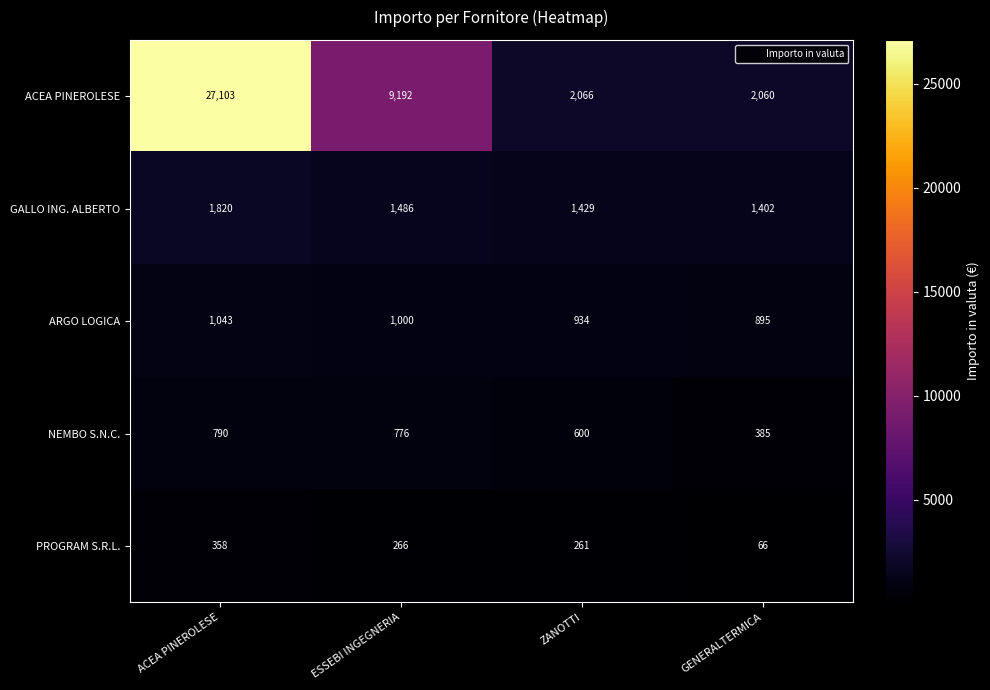

What is the maximum value shown in the chart?

27103